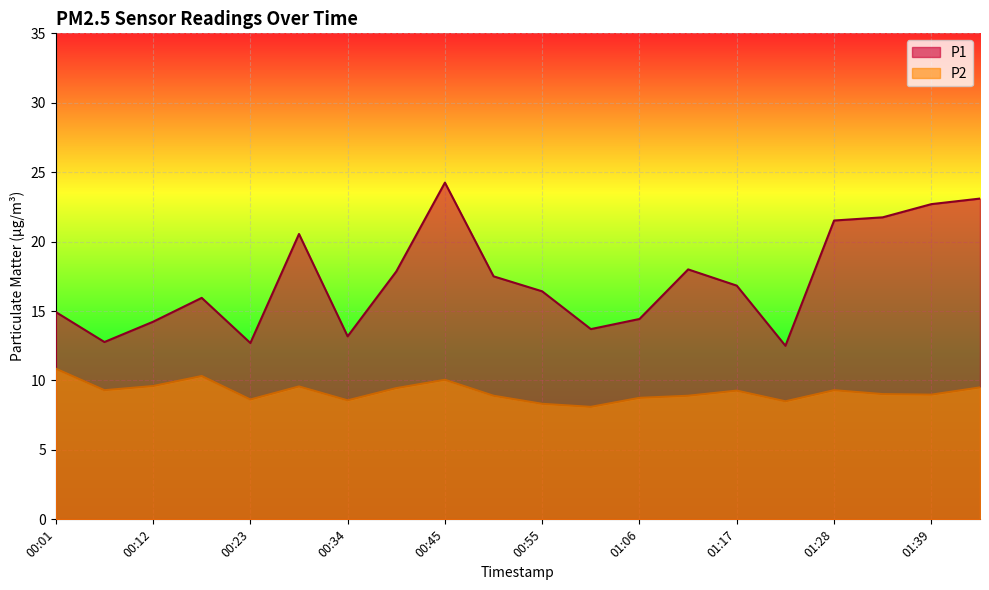

True or false: P2 and P1 cross at least once.

False